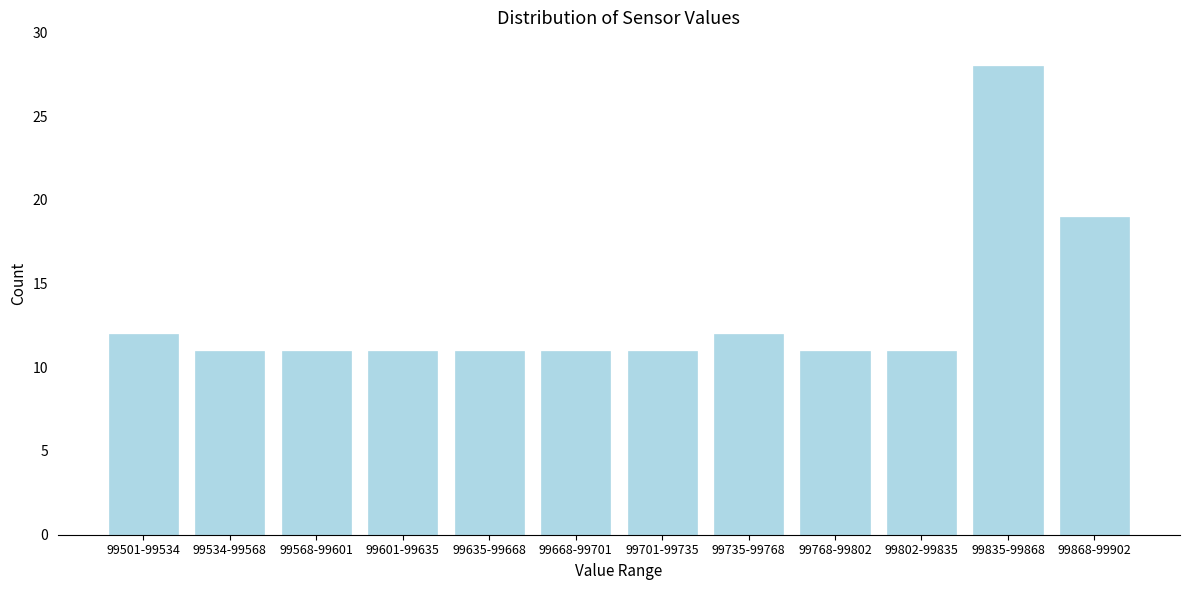

Reading left to right, extract all data points from this chart.

12	11	11	11	11	11	11	12	11	11	28	19